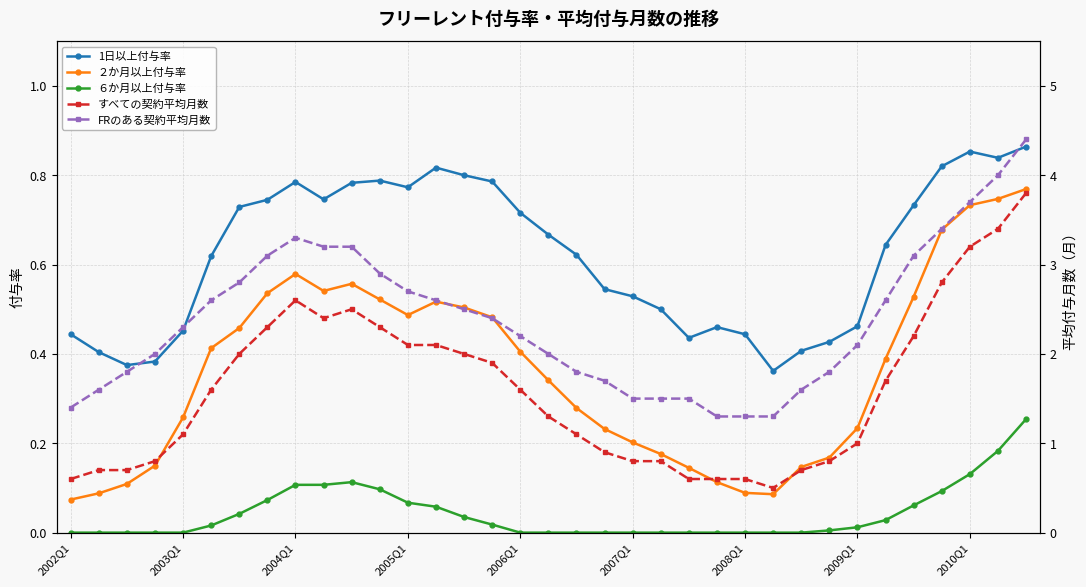

The value of ２か月以上付与率 at 2005Q1 is 0.7. True or false?

False